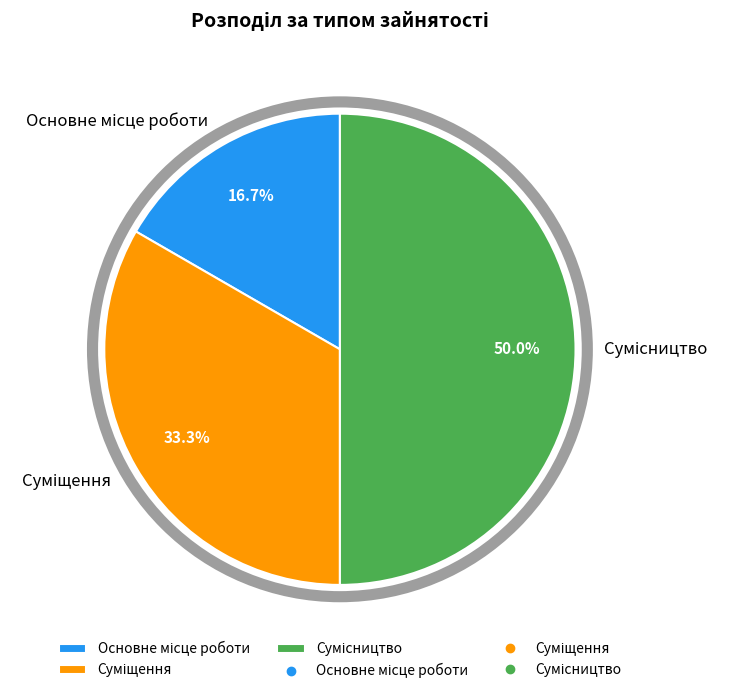

Which has a higher value, Сумісництво or Основне місце роботи?

Сумісництво